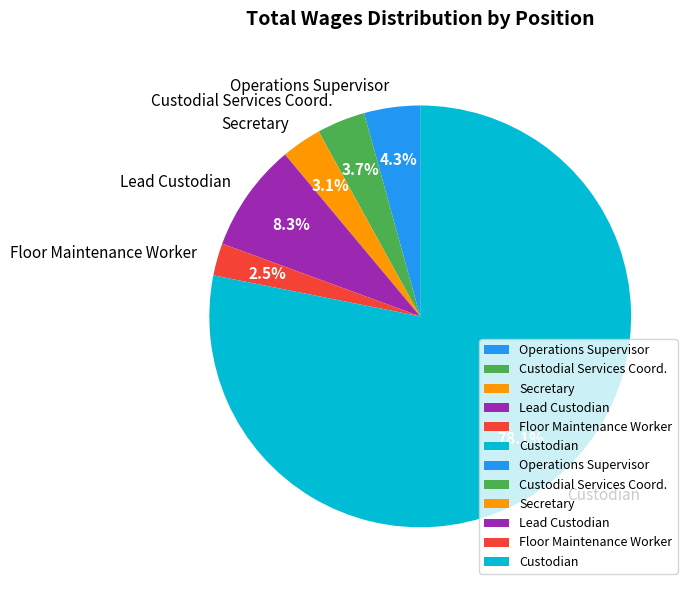

Does Custodian account for over 50% of the chart?

Yes